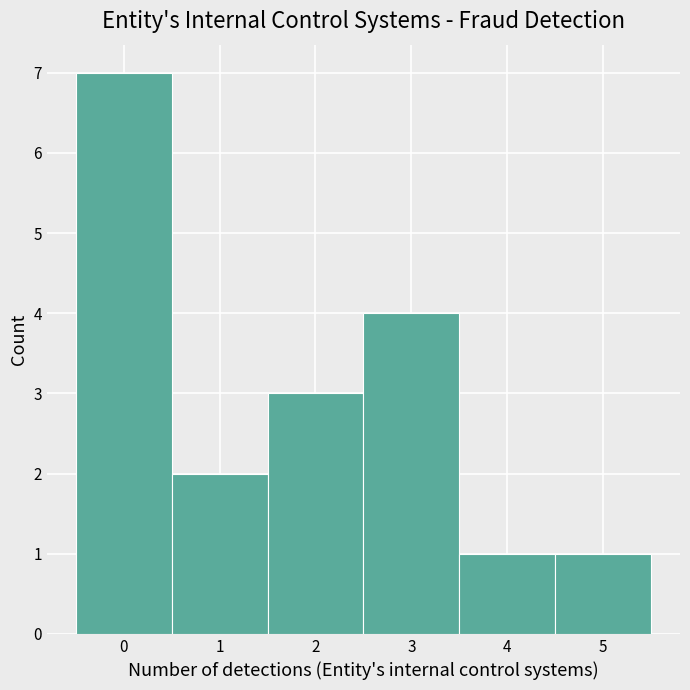

Reading left to right, list every bar in this chart as the range it spans on the x-axis followed by its height. The values are not printed on the chart, so give them approximately, as read against the axis.

-0.5 to 0.5: 7
0.5 to 1.5: 2
1.5 to 2.5: 3
2.5 to 3.5: 4
3.5 to 4.5: 1
4.5 to 5.5: 1